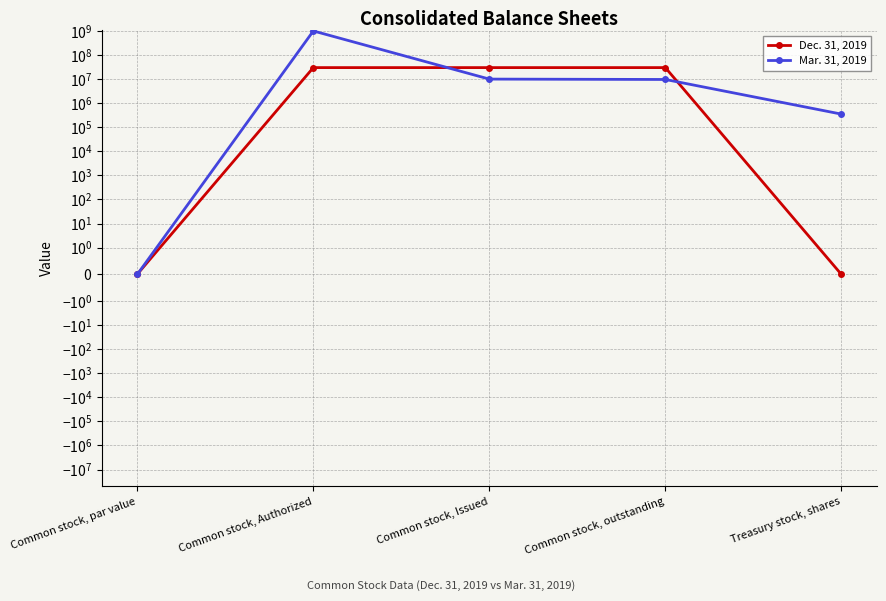

Which series has the largest total across all categories?

Mar. 31, 2019